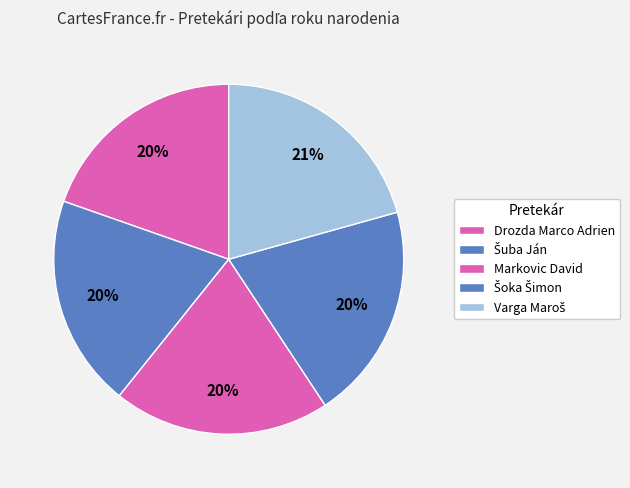

Is there a majority slice in this chart?

No